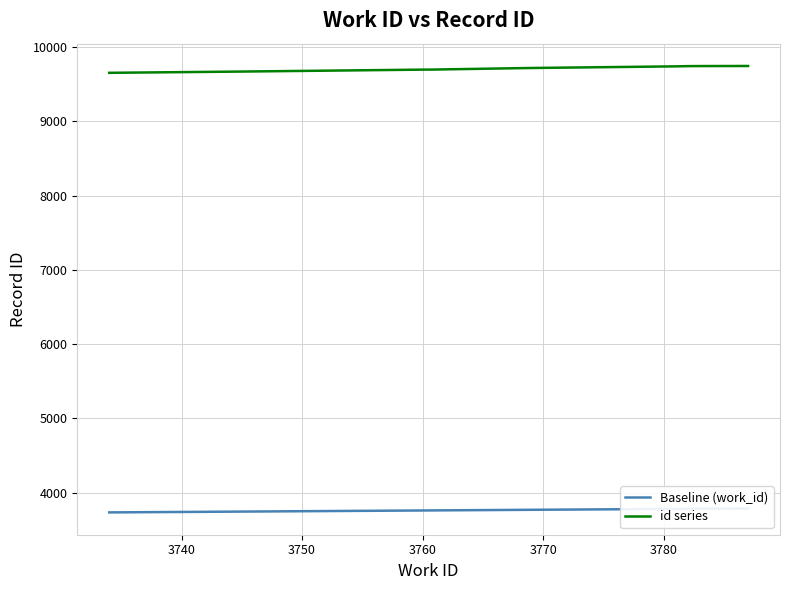

How many data points does each series have?

10